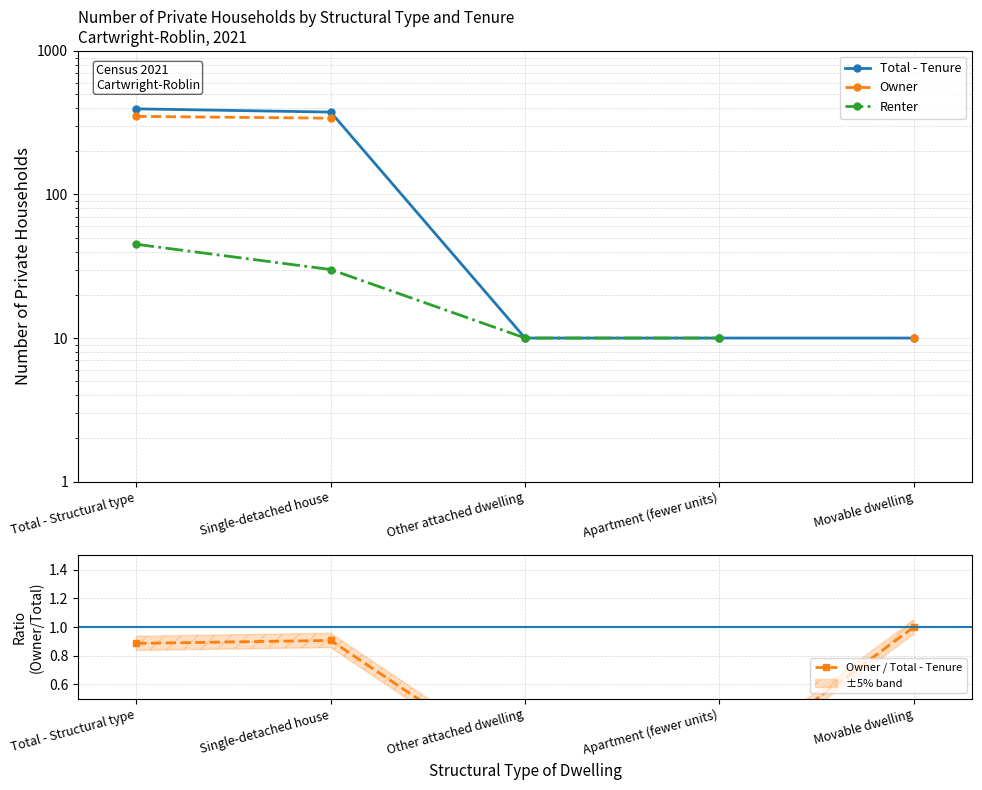

Is the value of Owner / Total - Tenure at Other attached dwelling greater than the value of Owner at Single-detached house?

No